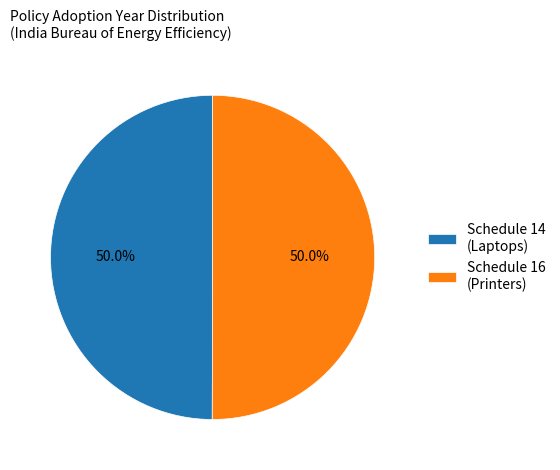

Combined, do Schedule 14 (Laptops) and Schedule 16 (Printers) account for over 50%?

Yes